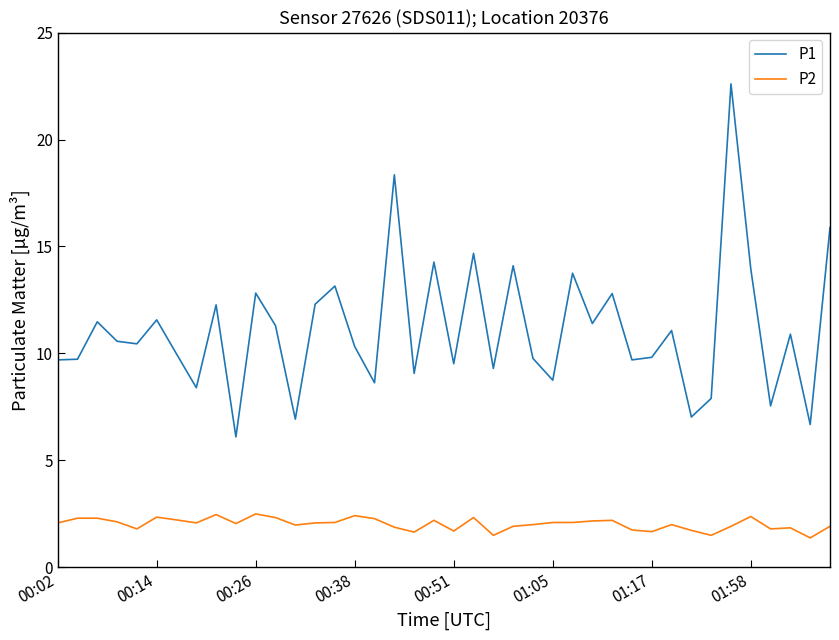

Which series has the widest spread of values?

P1